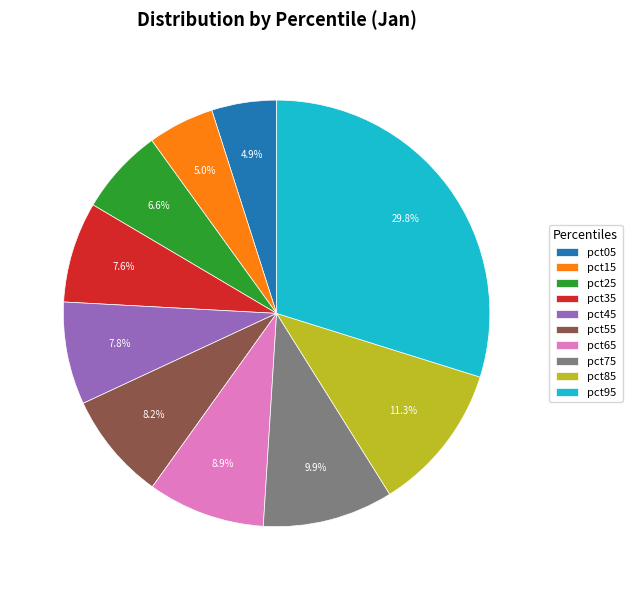

Which category has the biggest portion of the pie?

pct95